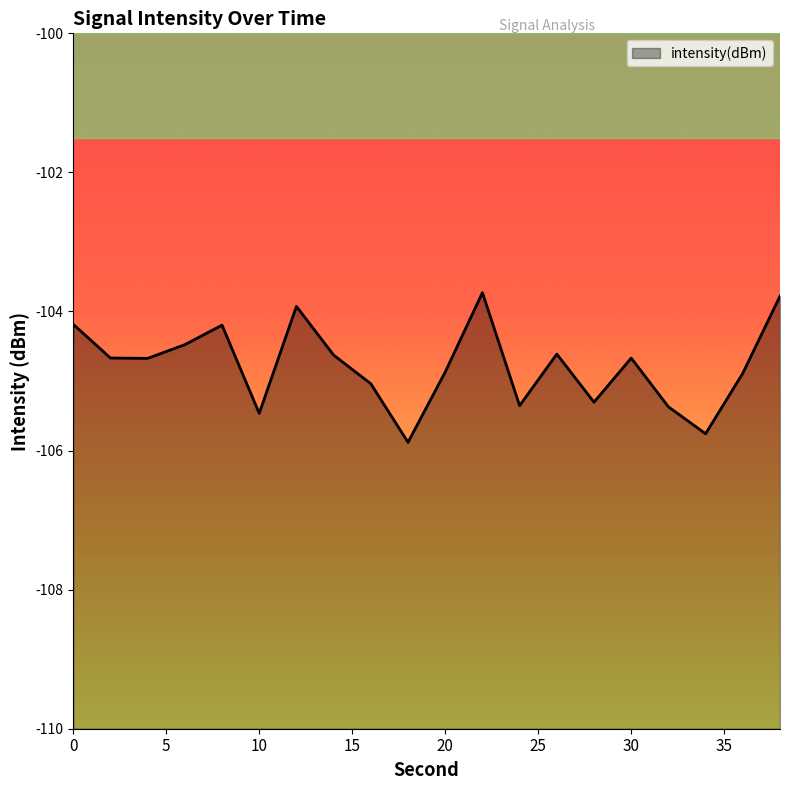

The chart shows a value of -162.0 at 6. True or false?

False